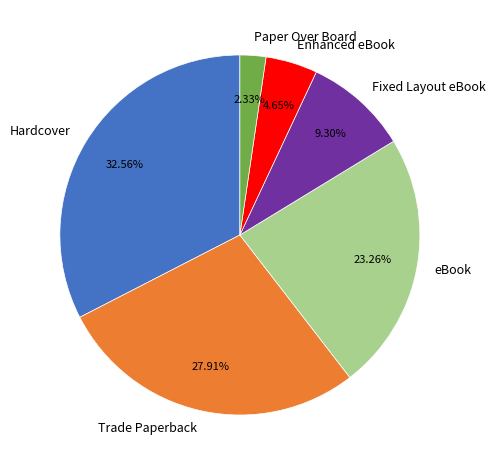

Which has a higher value, Fixed Layout eBook or Trade Paperback?

Trade Paperback